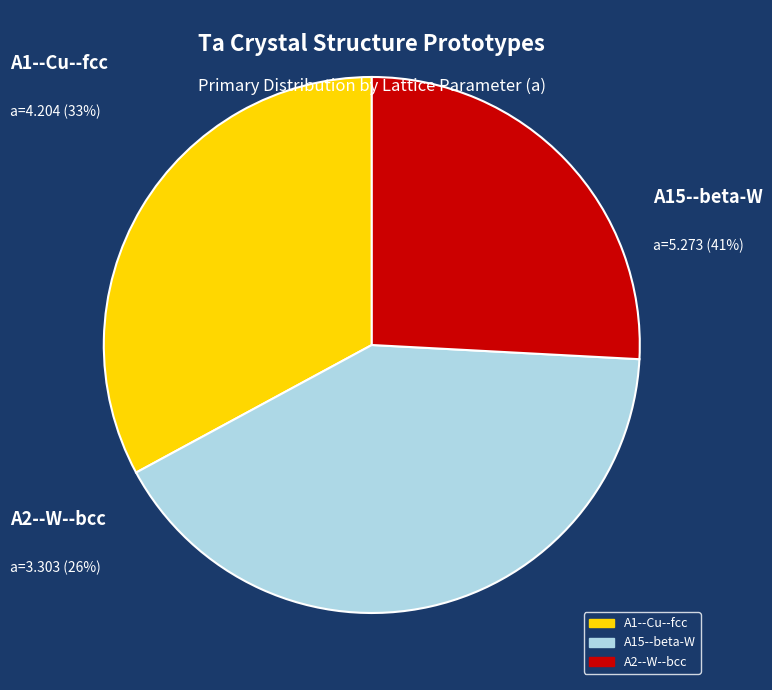

Does A1--Cu--fcc account for over 50% of the chart?

No